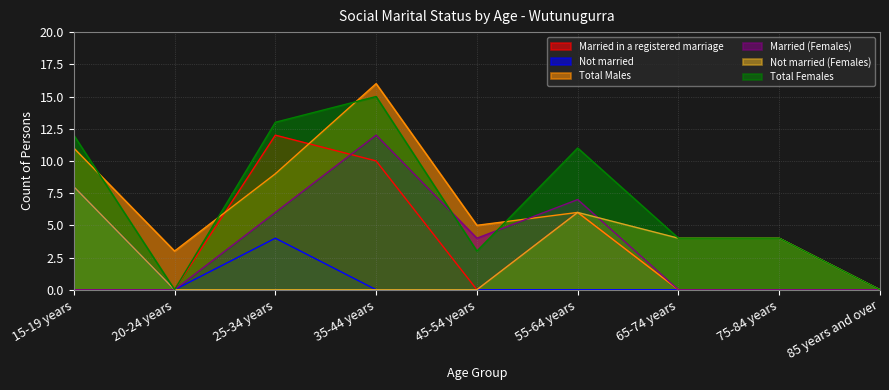

Is it true that Total Females equals 3 at 45-54 years?

True